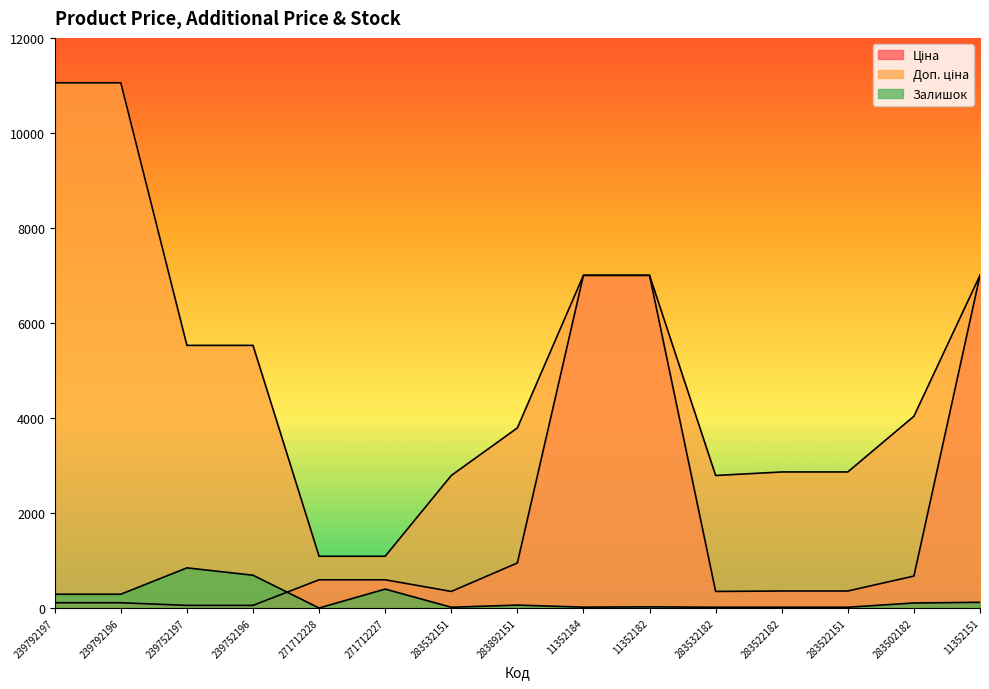

List the series in order of their overall mean, highest first.

Доп. ціна, Ціна, Залишок